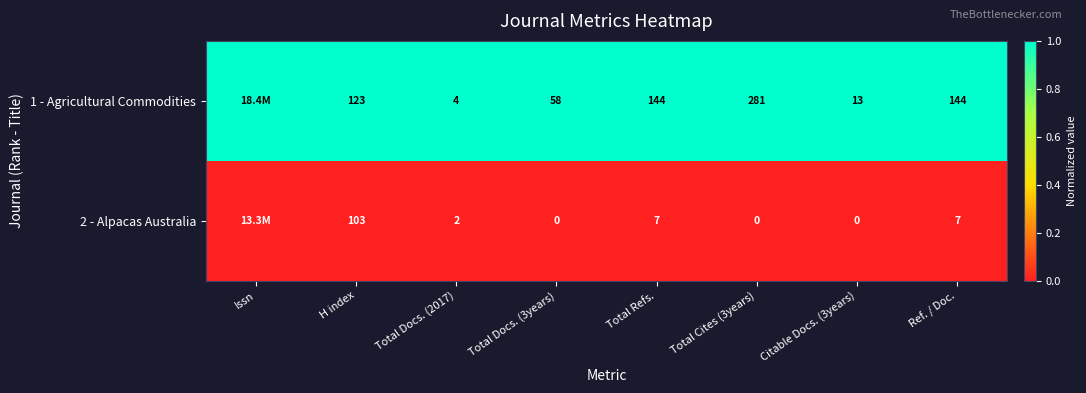

Which category has the highest value across all series?

Issn